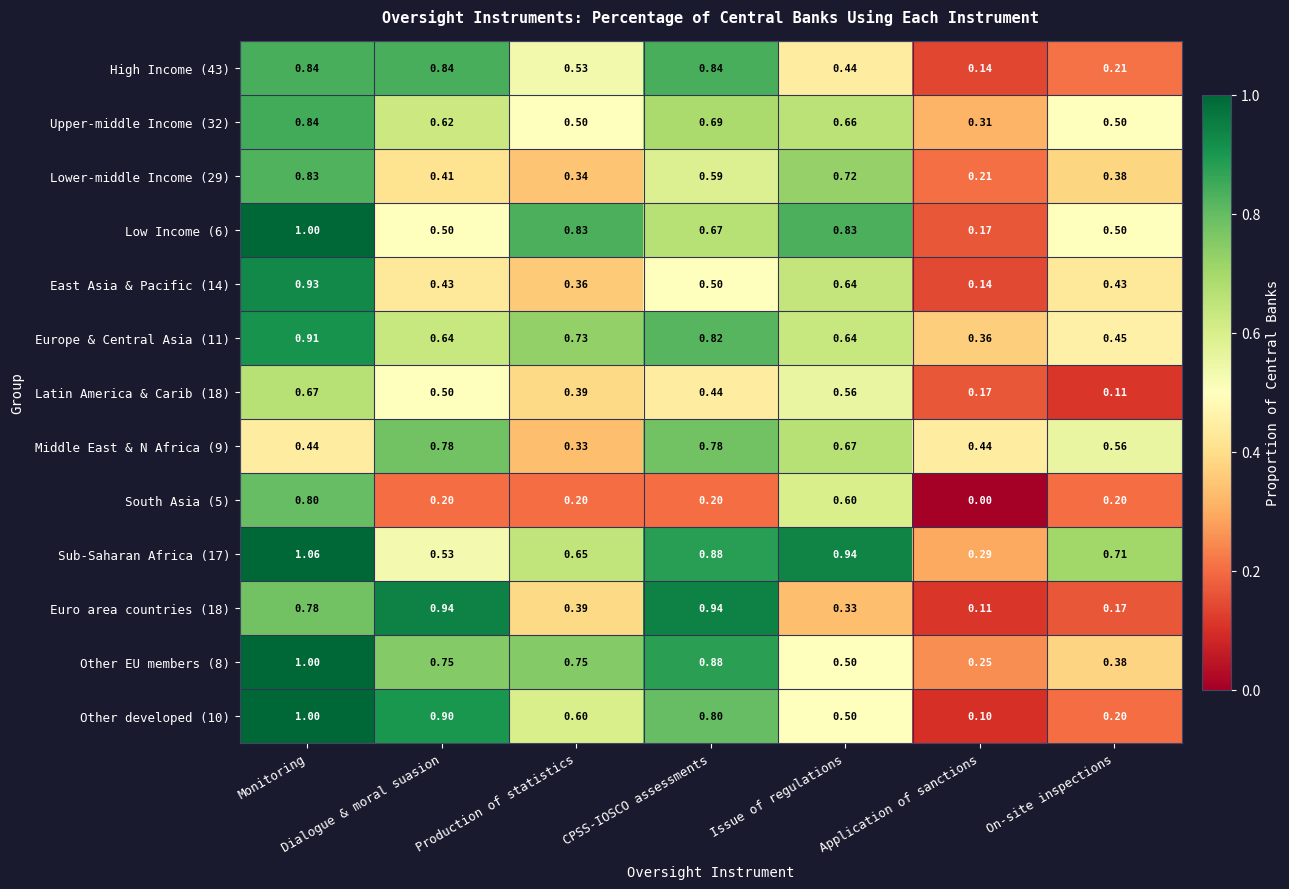

At which label is Sub-Saharan Africa (17) closest to 0?

Application of sanctions